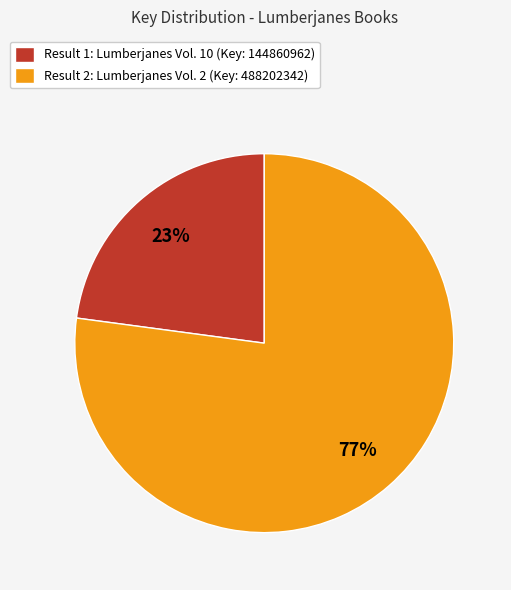

How many slices are in this pie chart?

2